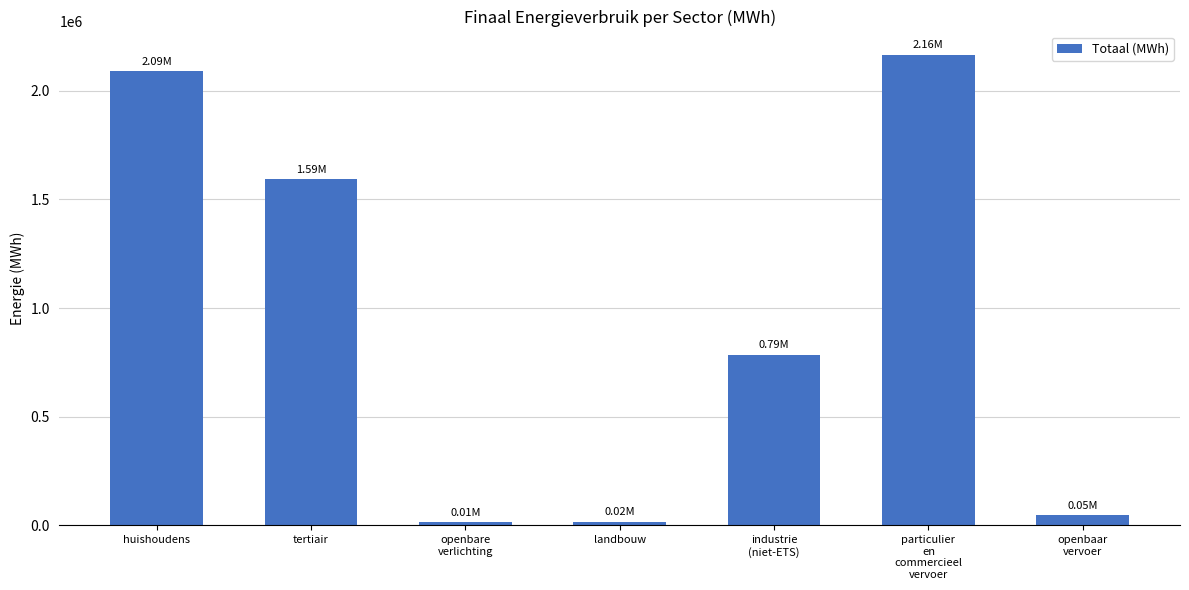

What is the difference between the second highest and minimum values?

2074840.7